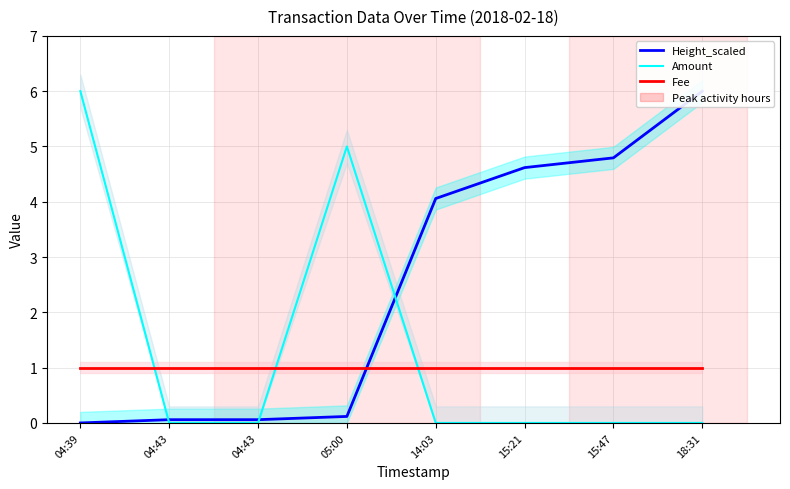

Which category has the highest value across all series?

18:31